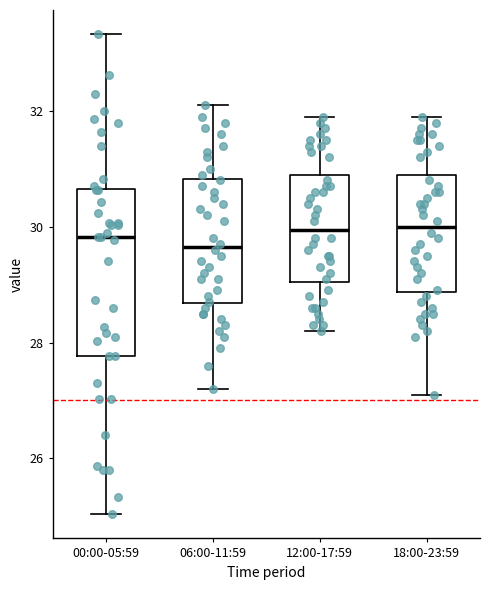

Reading left to right, transcribe this box plot: for each box, give where its median line is, the range the box spans, and where its two whiskers end, as read against the y-axis. The values are not printed on the chart, so give them approximately, as read against the axis.

00:00-05:59: median 29.8, box 27.8 to 30.6, whiskers 25.0 to 33.4
06:00-11:59: median 29.6, box 28.6 to 30.8, whiskers 27.2 to 32.2
12:00-17:59: median 30.0, box 29.0 to 31.0, whiskers 28.2 to 32.0
18:00-23:59: median 30.0, box 28.8 to 31.0, whiskers 27.2 to 32.0